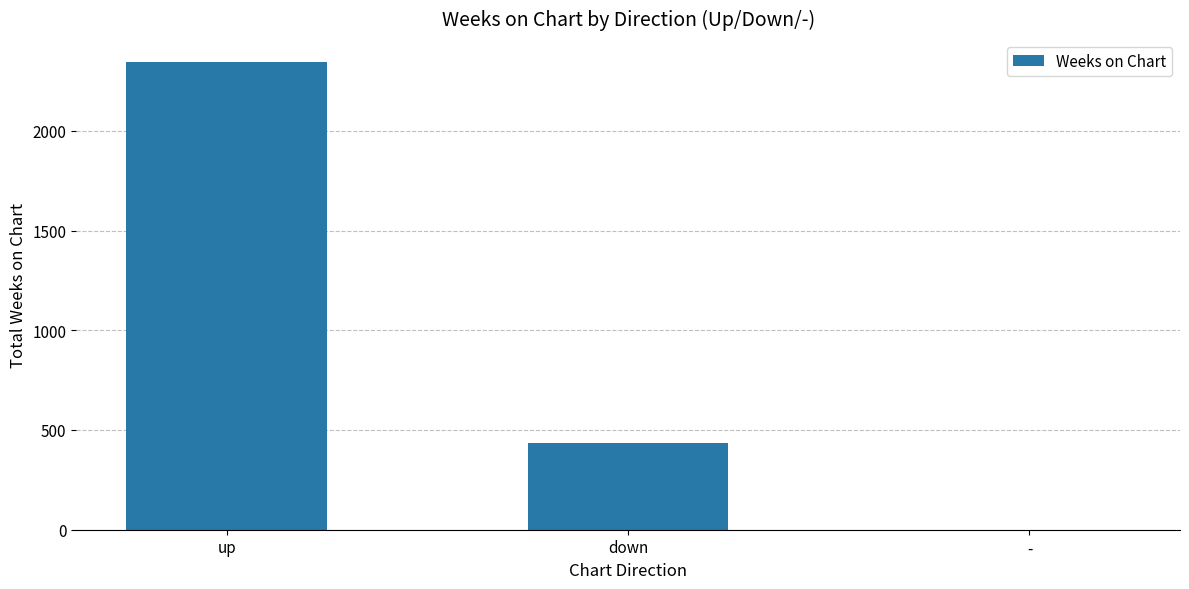

Which category has the highest value across all series?

up